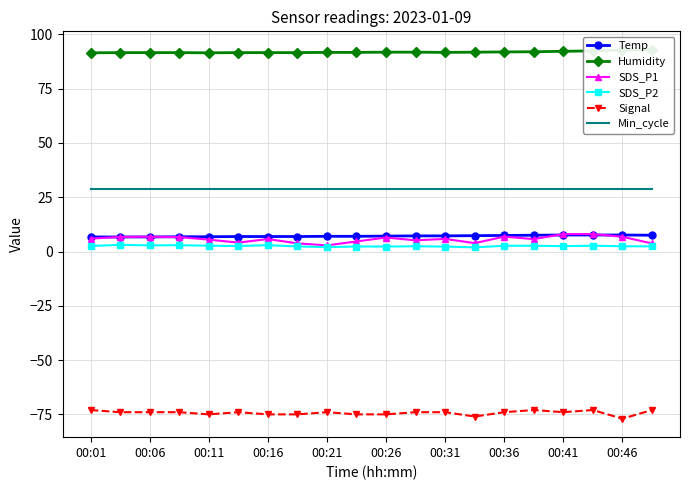

Count the Temp values in the range 6 to 7.

10